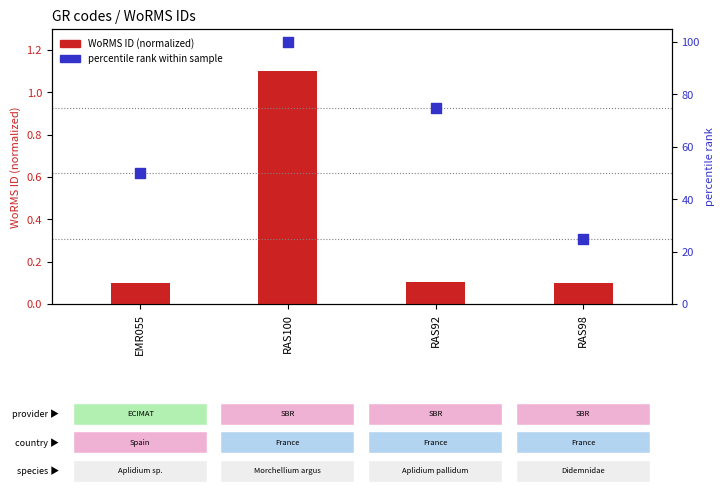

Which series has the largest Y range (max minus min)?

percentile rank within sample